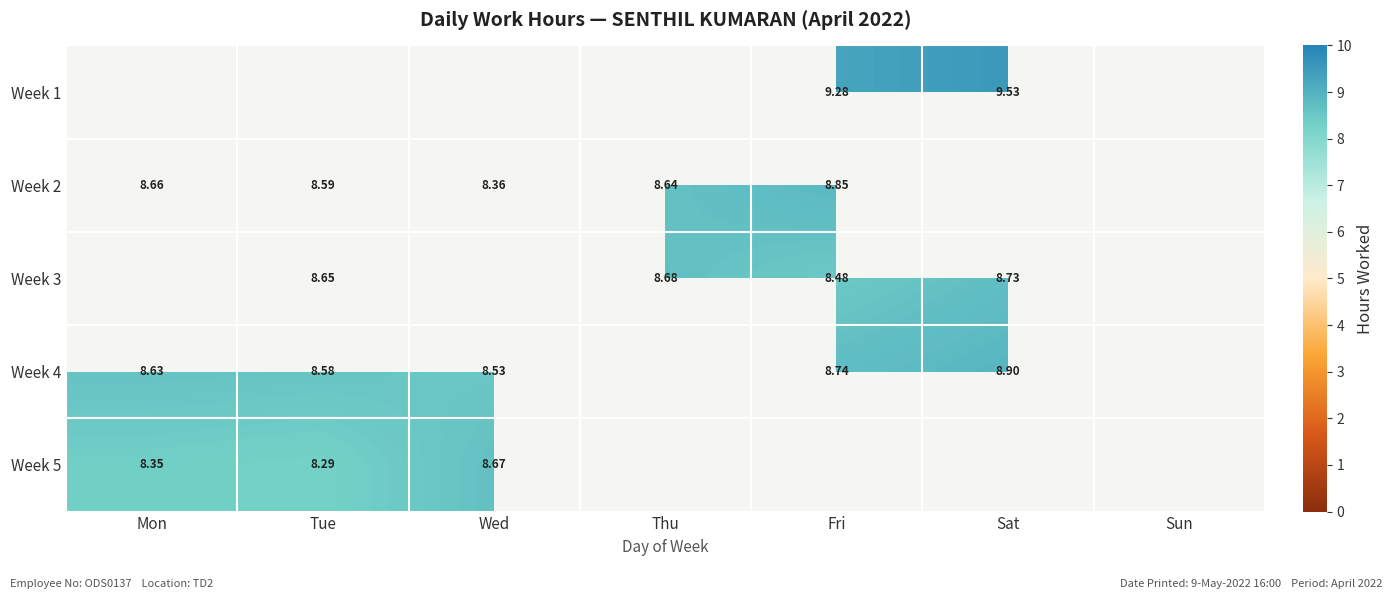

How many positive values does the Week 5 series have?

3